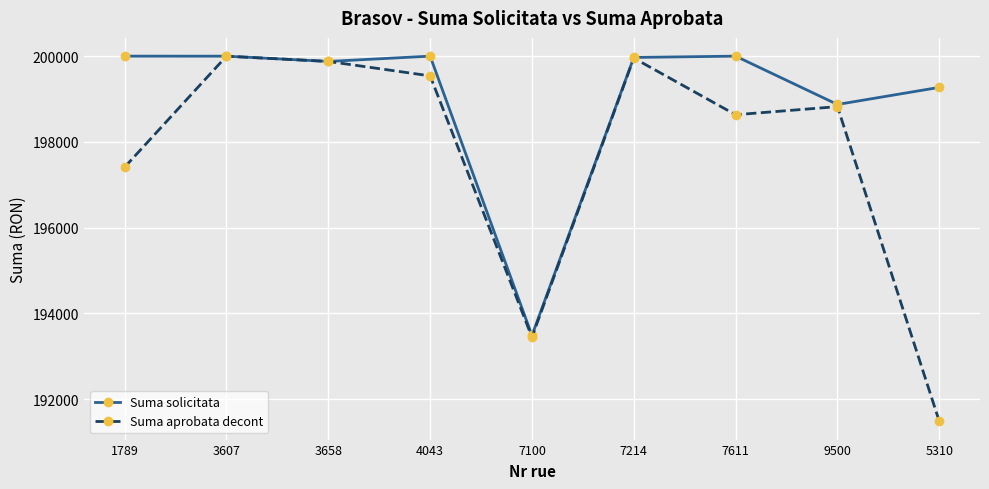

Between 4043 and 7100, which series saw the biggest shift?

Suma solicitata